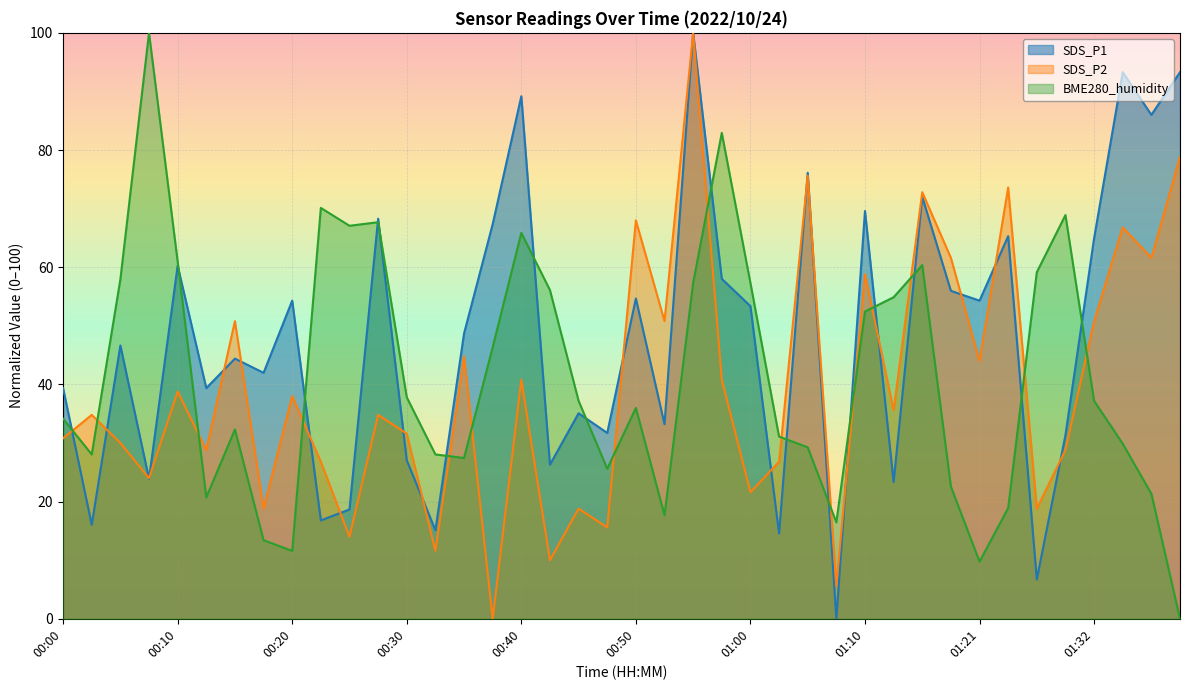

In SDS_P1, how many points are higher than both neighbors (excluding endpoints)?

14